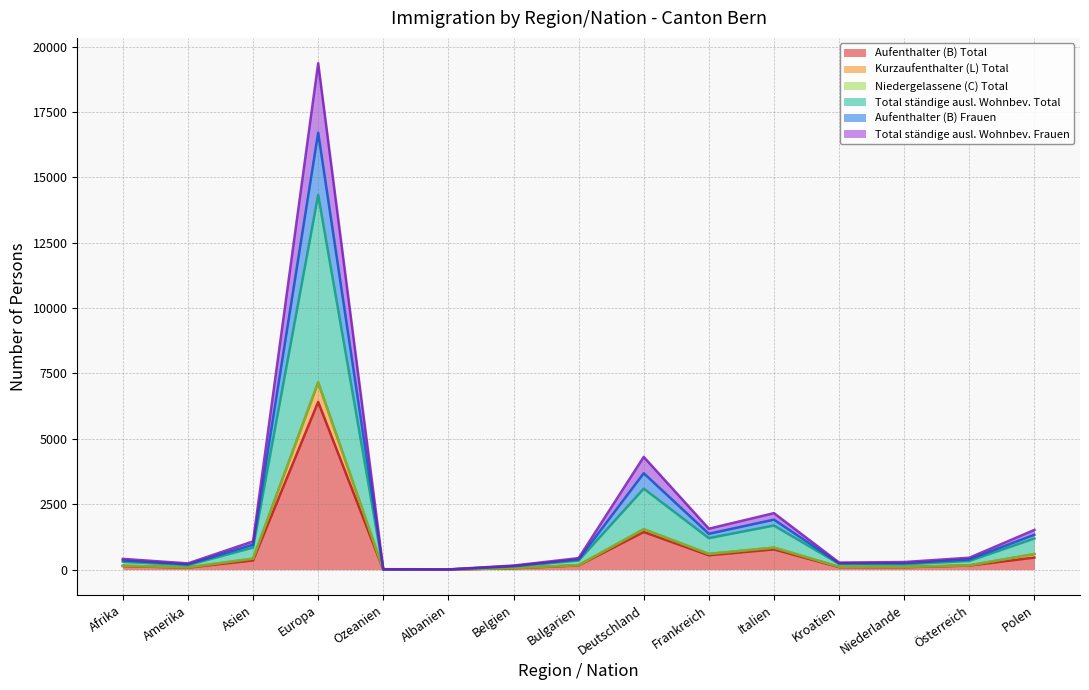

What is the maximum value for Aufenthalter (B) Total?

6413